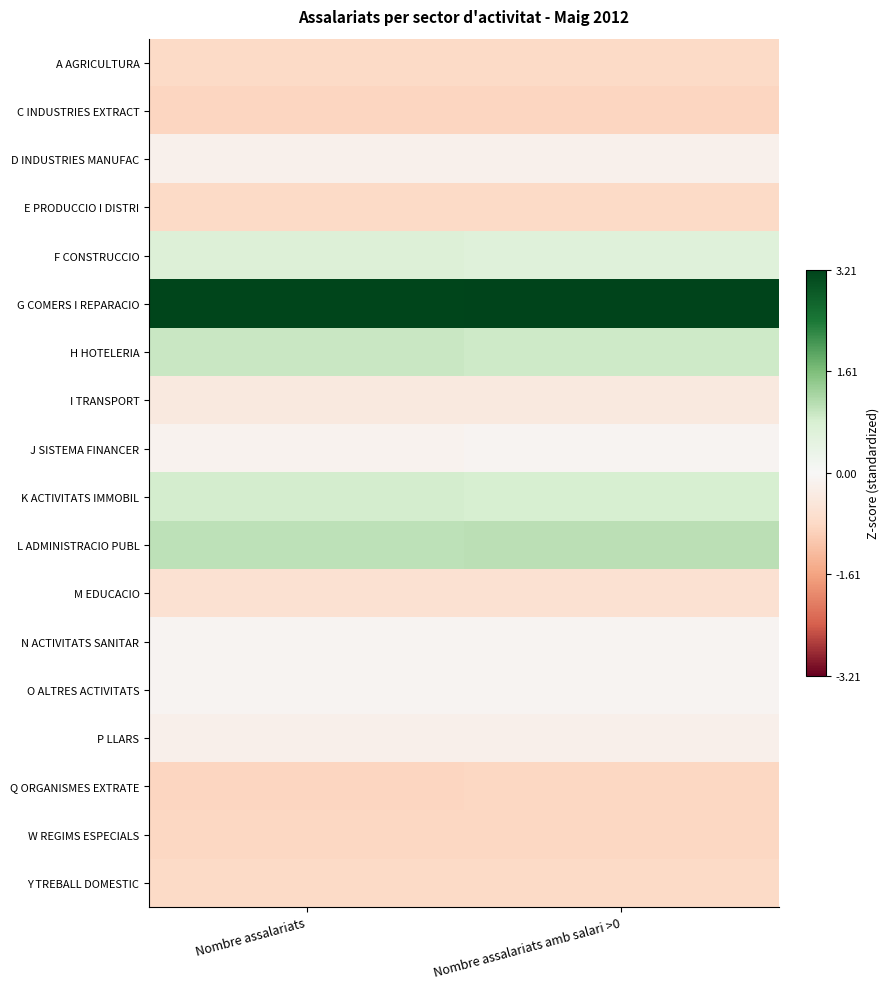

At which category is the sum across all series the highest?

Nombre assalariats amb salari >0